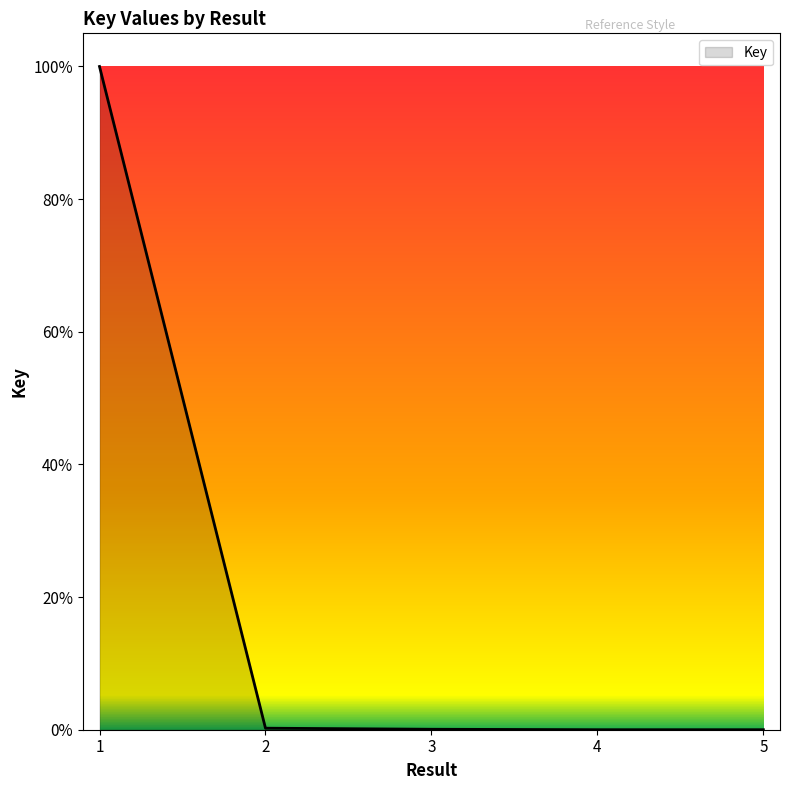

Does the chart display data point markers on the line(s)?

No